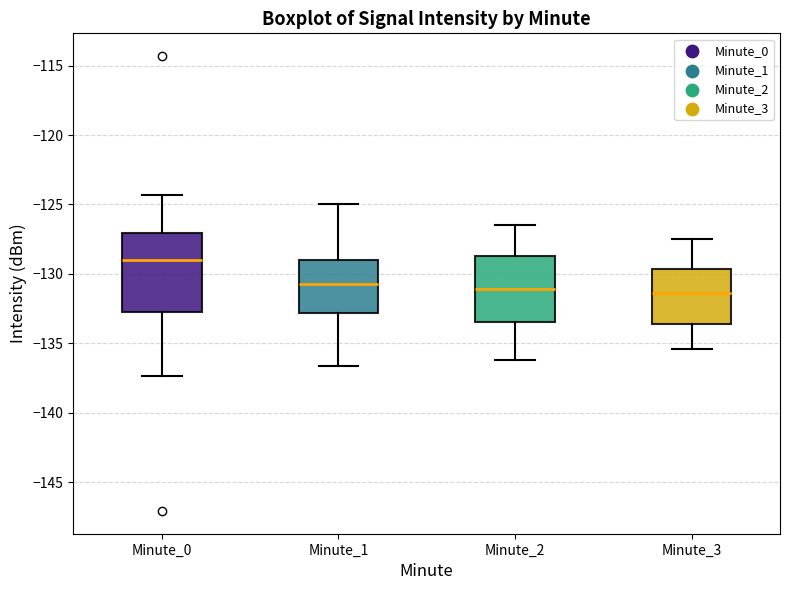

Which box has the highest median line?

Minute_0